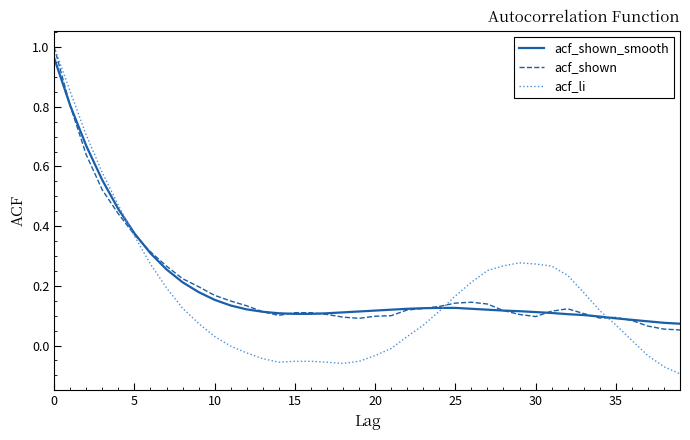

What are all the series names shown in the legend?

acf_shown_smooth, acf_shown, acf_li